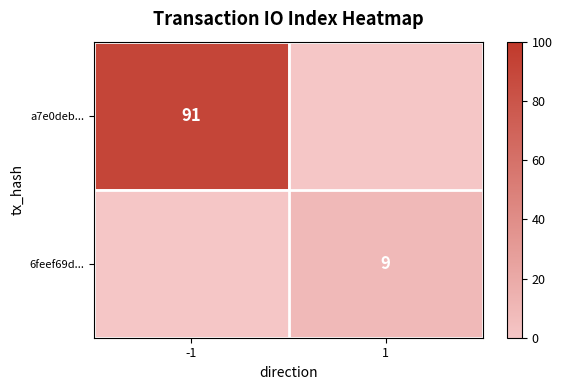

At how many categories does at least one series exceed 5?

2